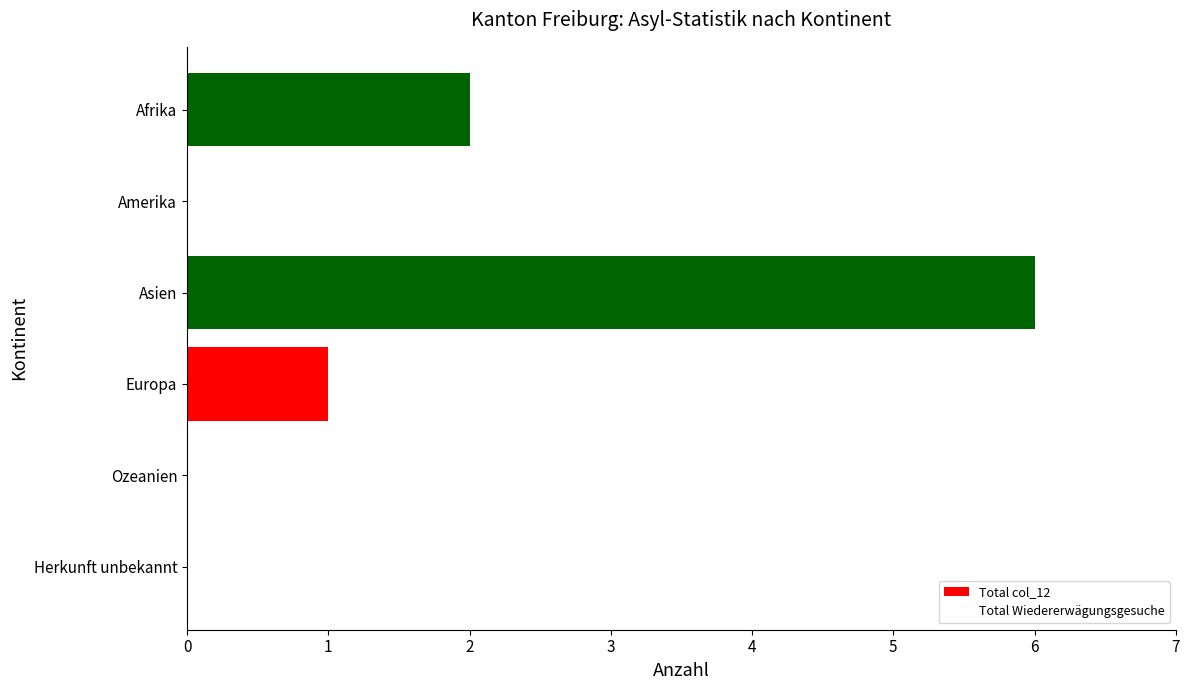

Between Ozeanien and Asien, which series saw the biggest shift?

Total col_12